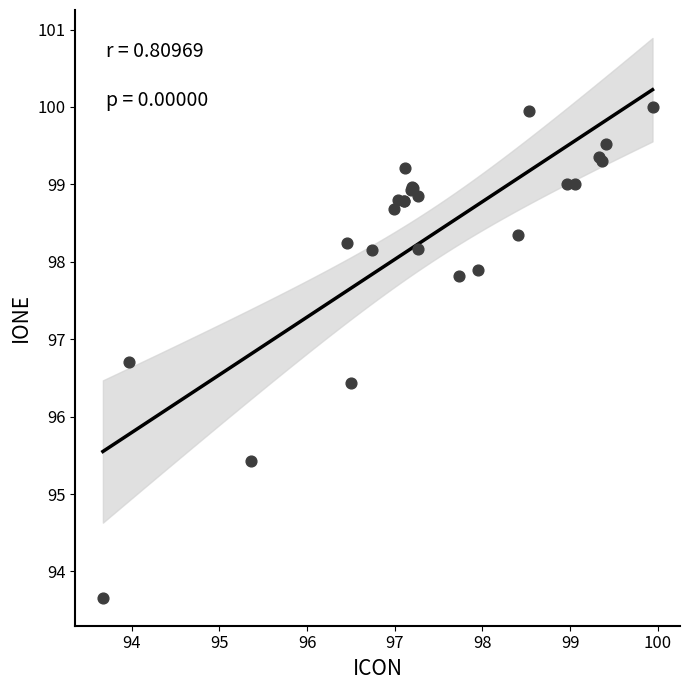

What Y value in the scatter plot is closest to 96?

96.4